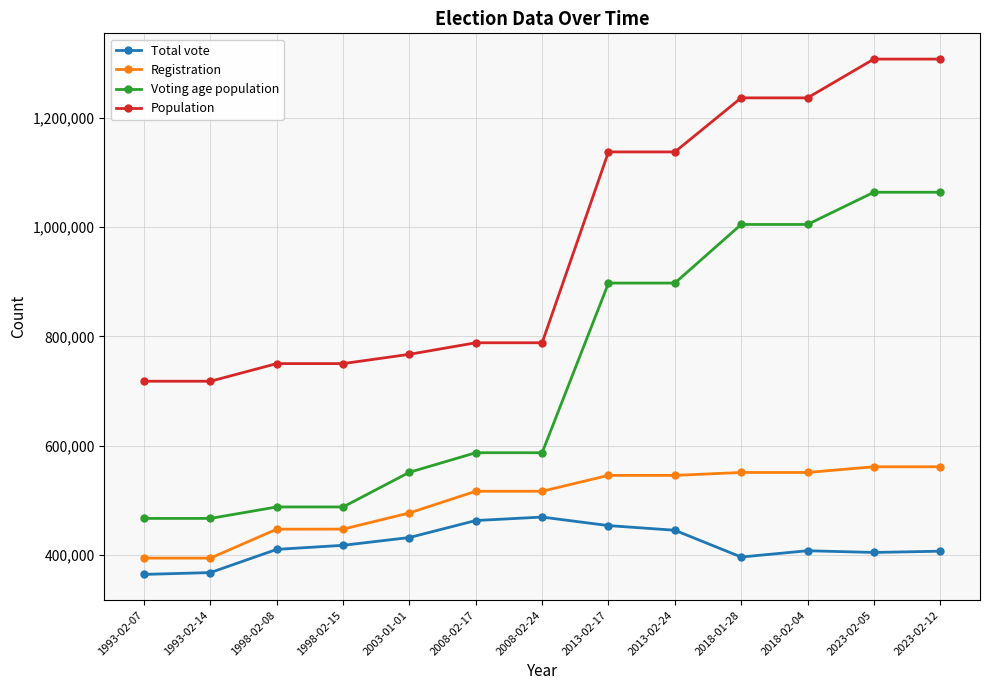

Which series has the largest total across all categories?

Population